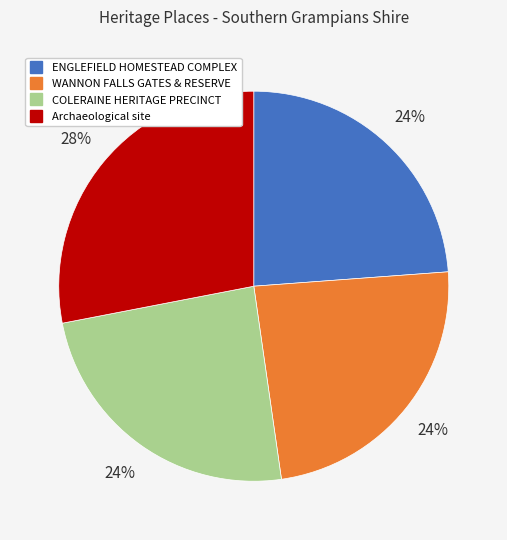

To the nearest percent, what percentage of the pie is ENGLEFIELD HOMESTEAD COMPLEX?

24%